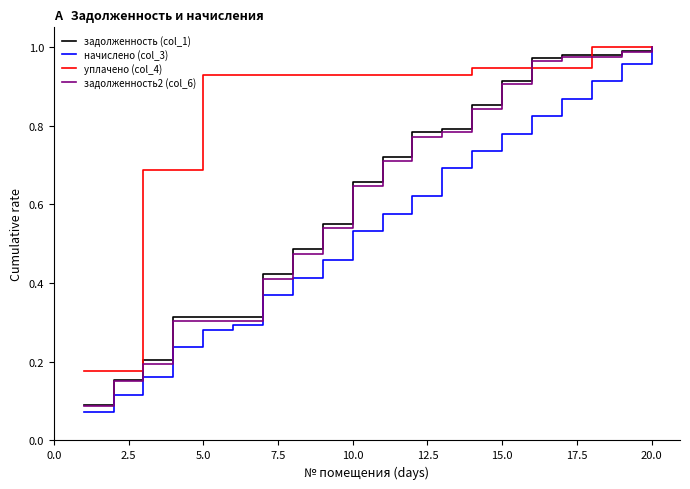

What is the sum of all уплачено (col_4) values?

16.9